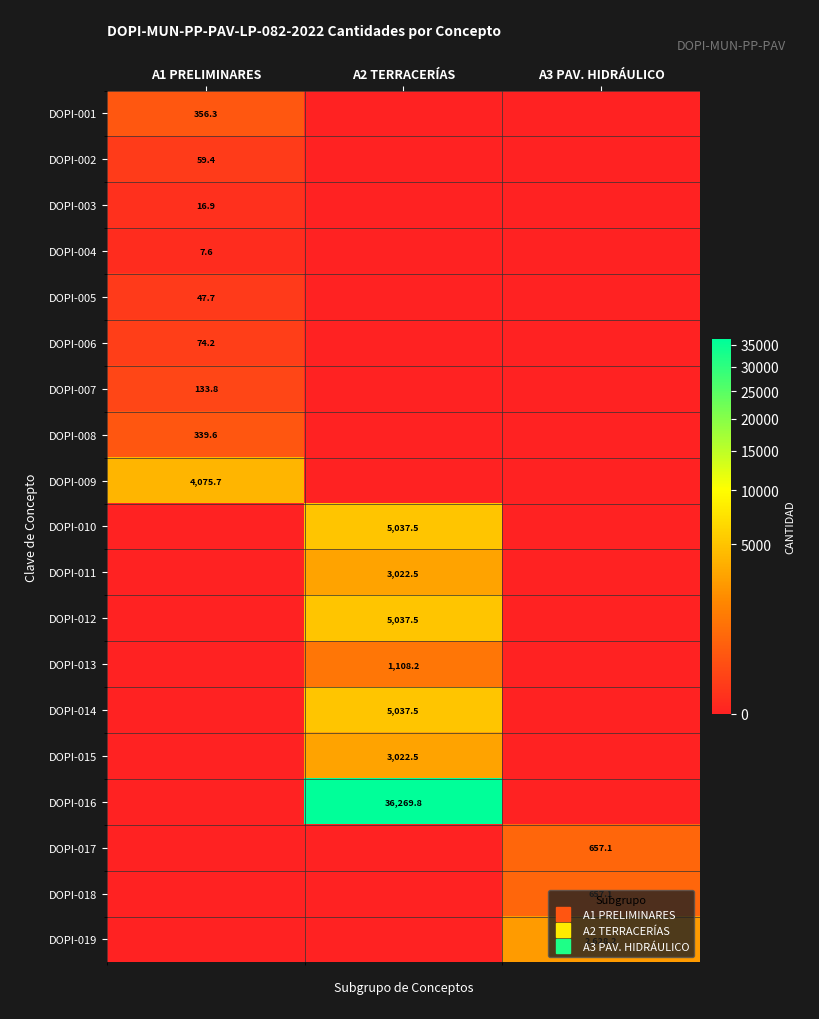

The value of DOPI-009 at A3 PAV. HIDRÁULICO is 0.0. True or false?

True